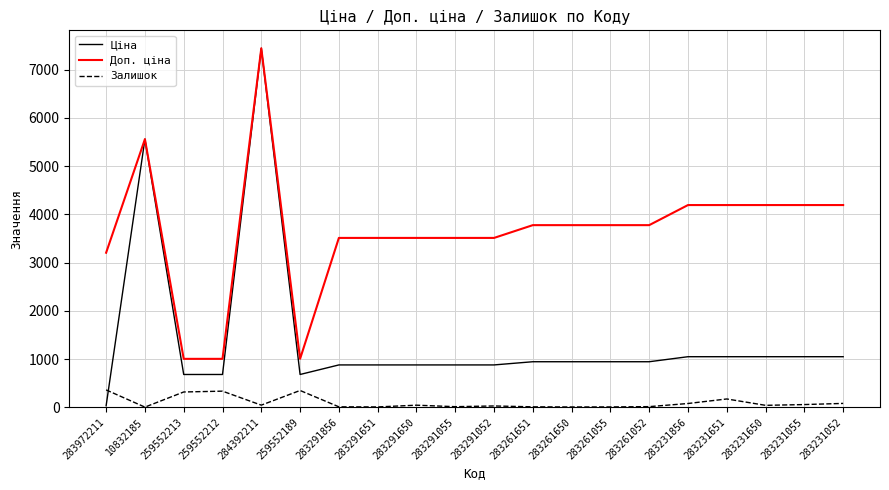

Is the value of Залишок at 283231856 greater than the value of Ціна at 283231055?

No